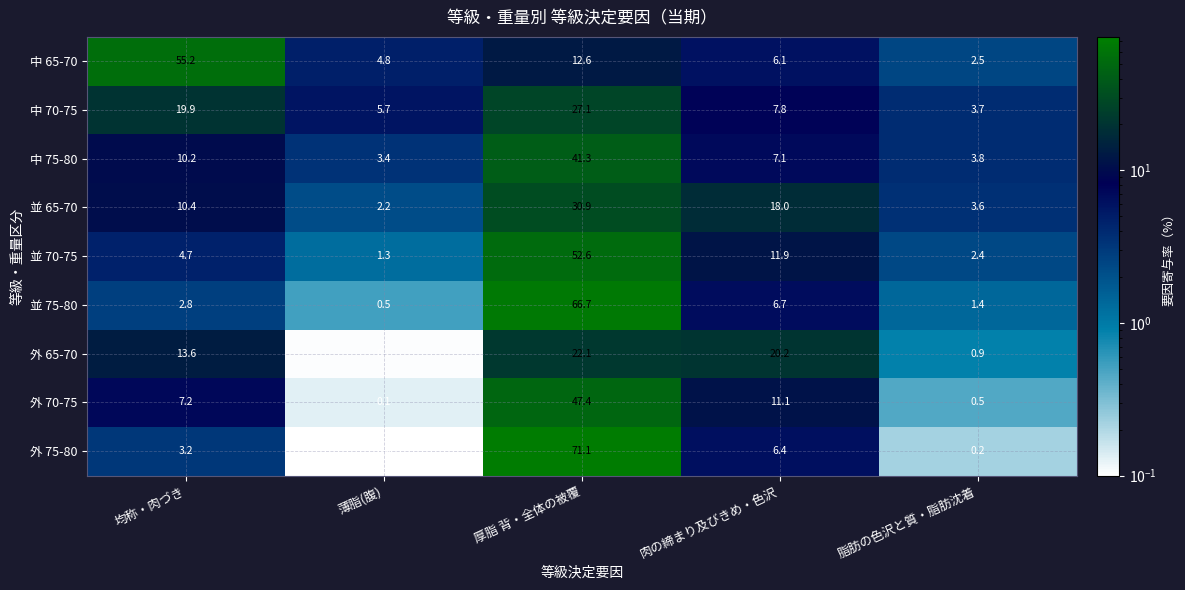

What is the sum of the 外 75-80 values at 均称・肉づき and 薄脂(腹)?

3.2